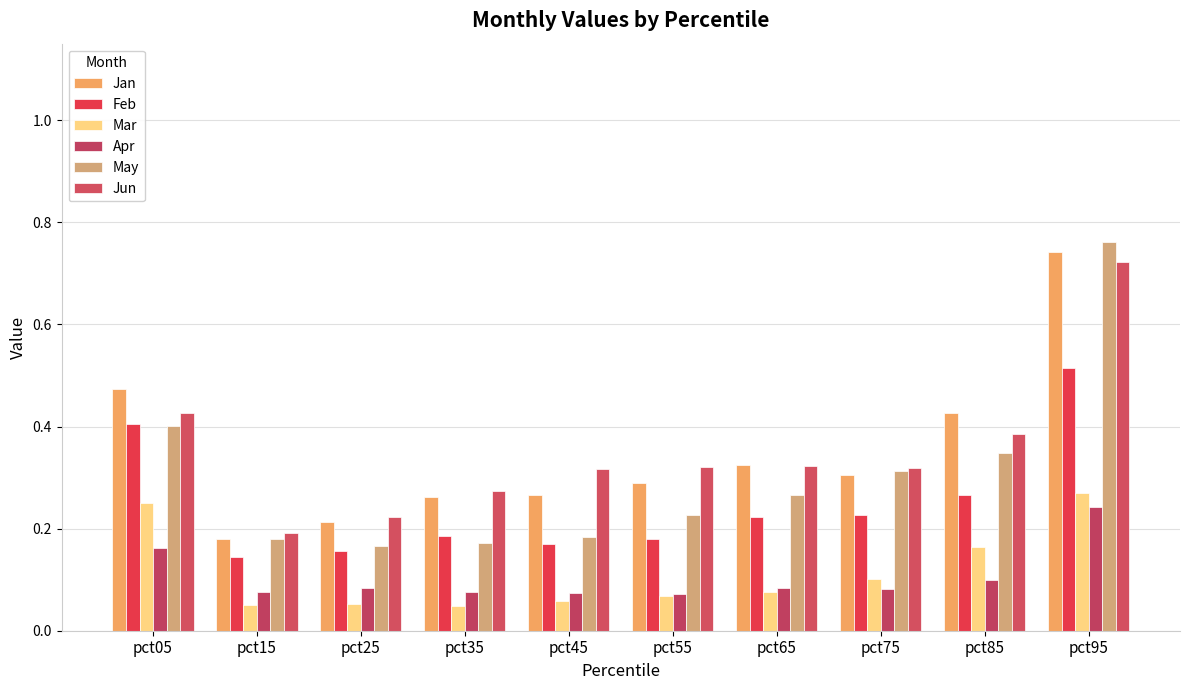

How many series are shown in this chart?

6